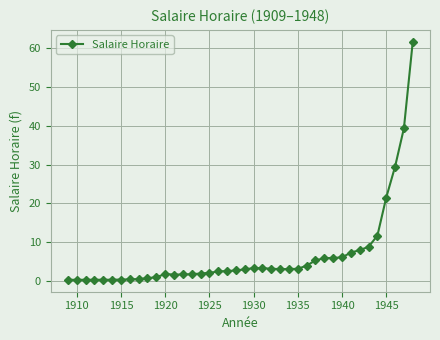

Does the chart display data point markers on the line(s)?

Yes